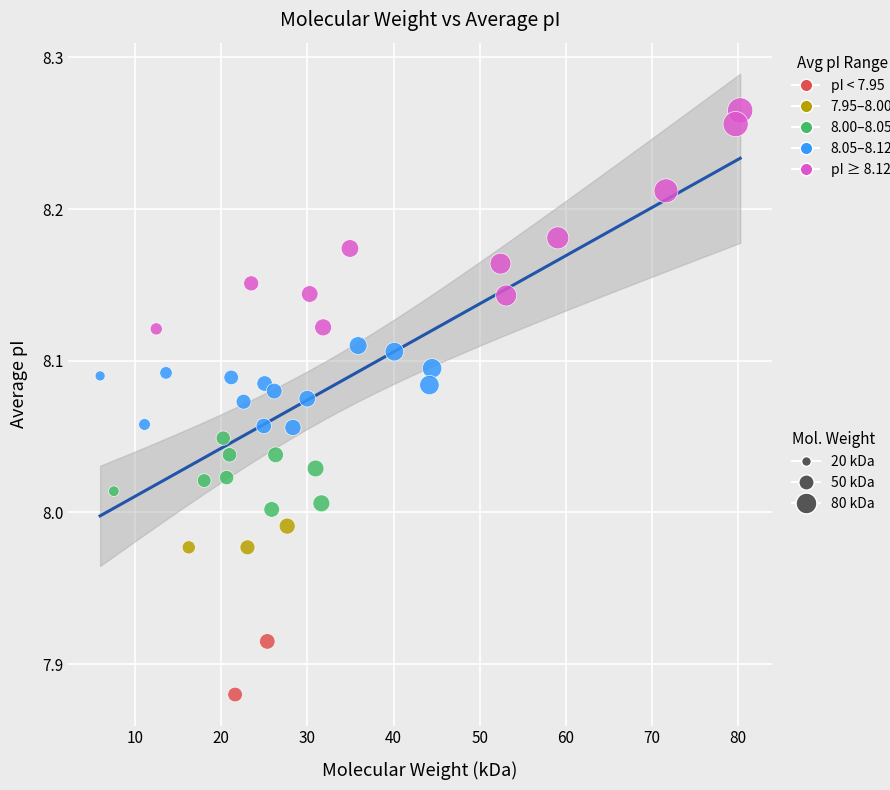

What is the range of Y values (max minus min)?

0.4